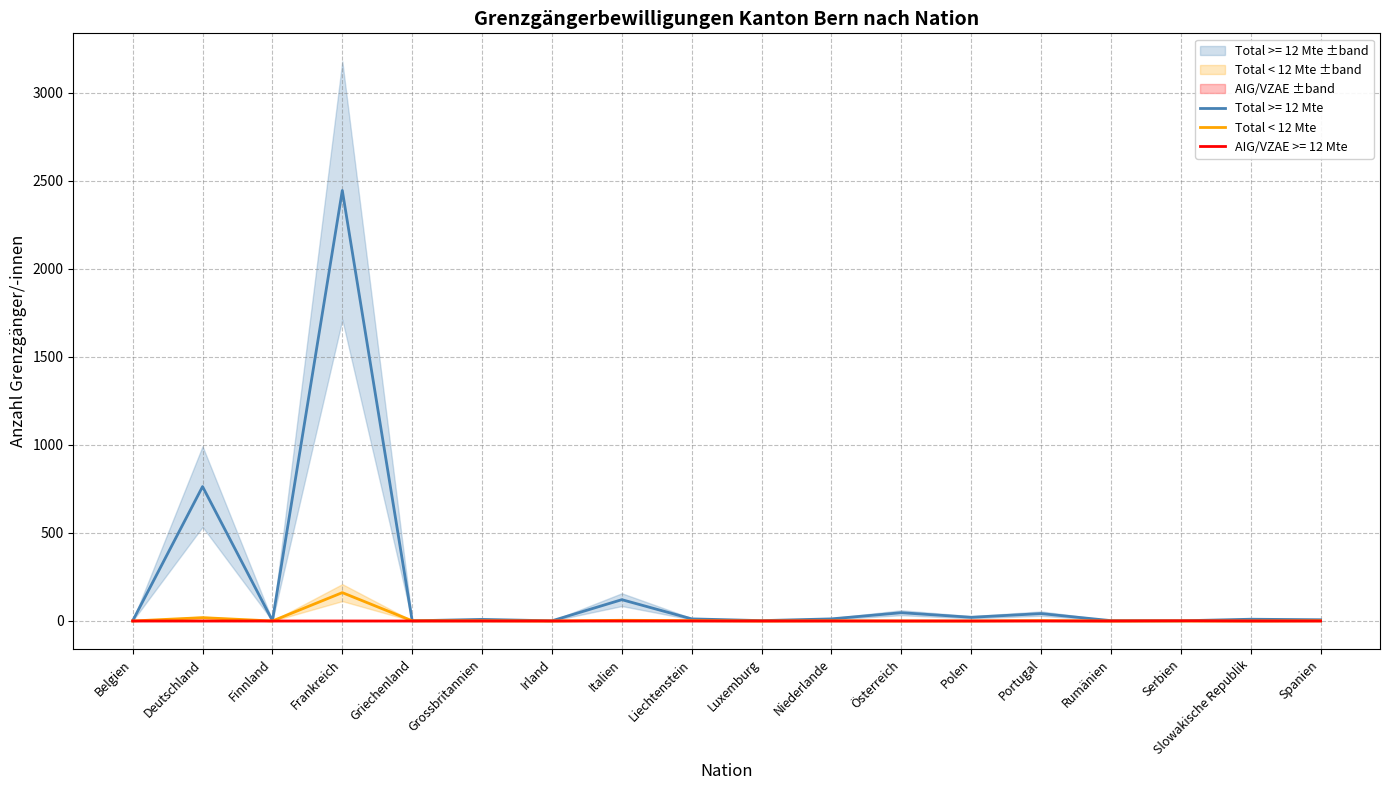

Does the chart have visible grid lines?

Yes